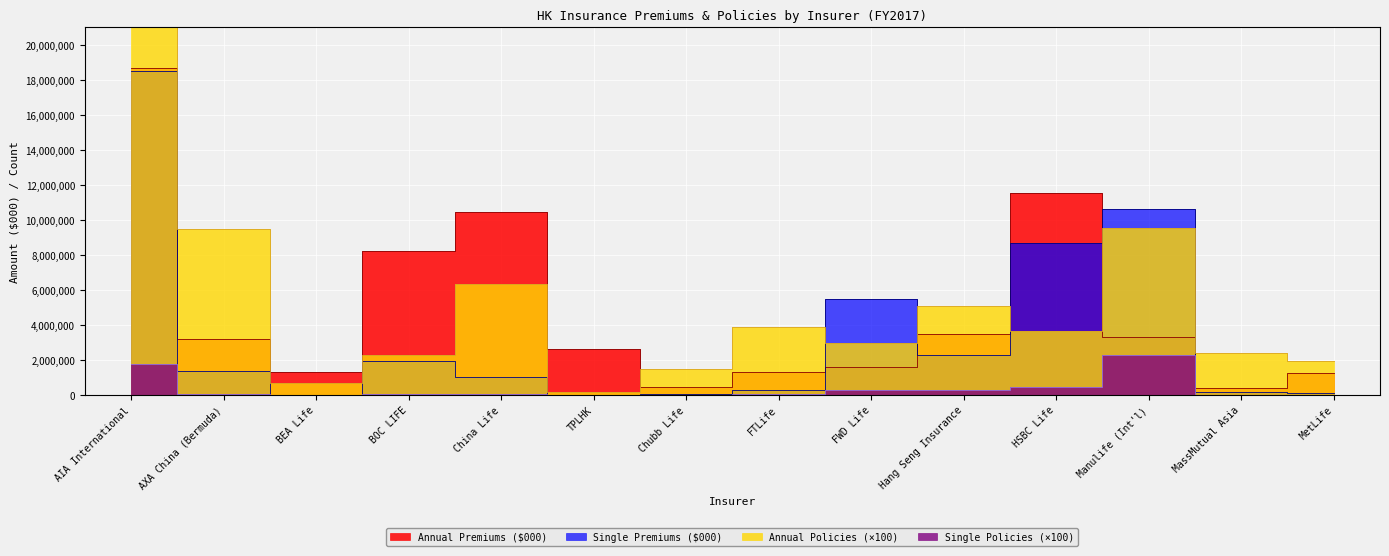

The Annual Premiums ($000) series shows 3821949 at HSBC Life. True or false?

False